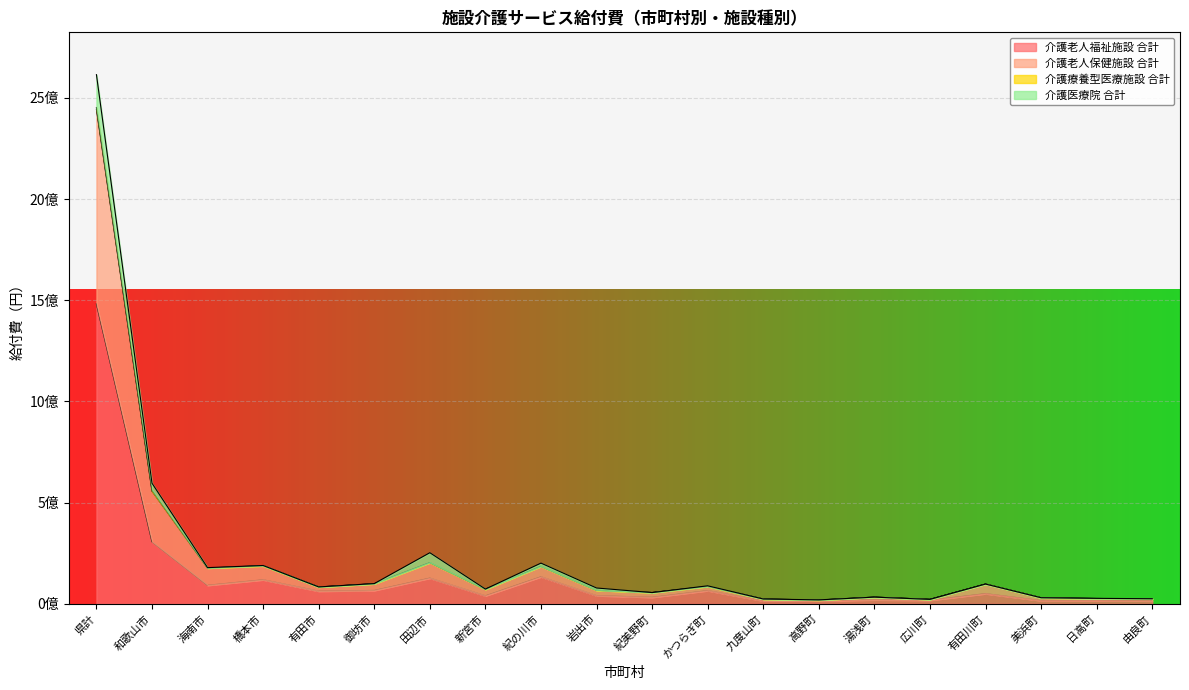

Rank the categories by 介護老人保健施設 合計 value from highest to lowest.

県計, 和歌山市, 田辺市, 橋本市, 紀の川市, 海南市, 御坊市, 有田川町, かつらぎ町, 有田市, 新宮市, 岩出市, 紀美野町, 湯浅町, 美浜町, 日高町, 由良町, 九度山町, 広川町, 高野町